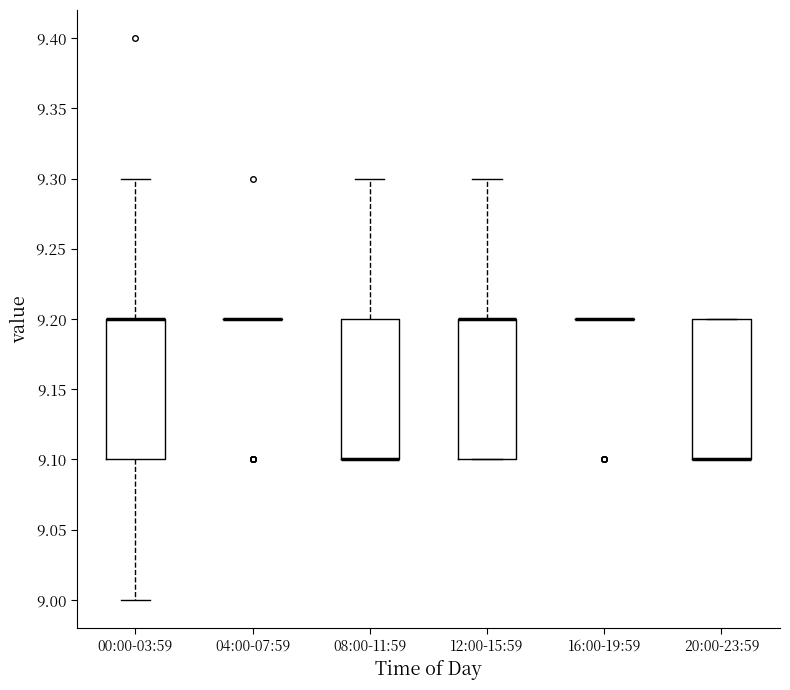

Where is the lower edge of the box for 00:00-03:59 on the y-axis? The values are not printed on the chart, so give them approximately, as read against the axis.

9.1